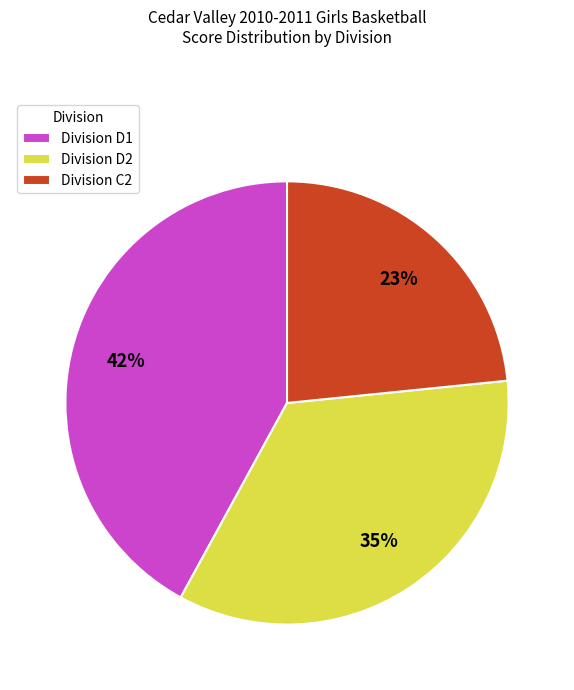

True or false: Division D2 accounts for 23% of the total.

False